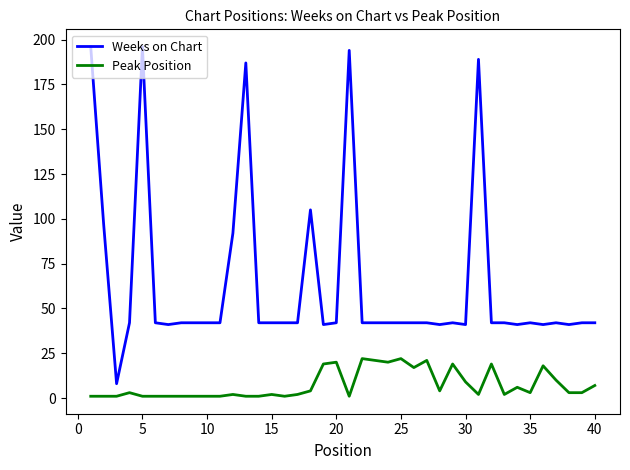

Rank the series by their average value, from highest to lowest.

Weeks on Chart, Peak Position